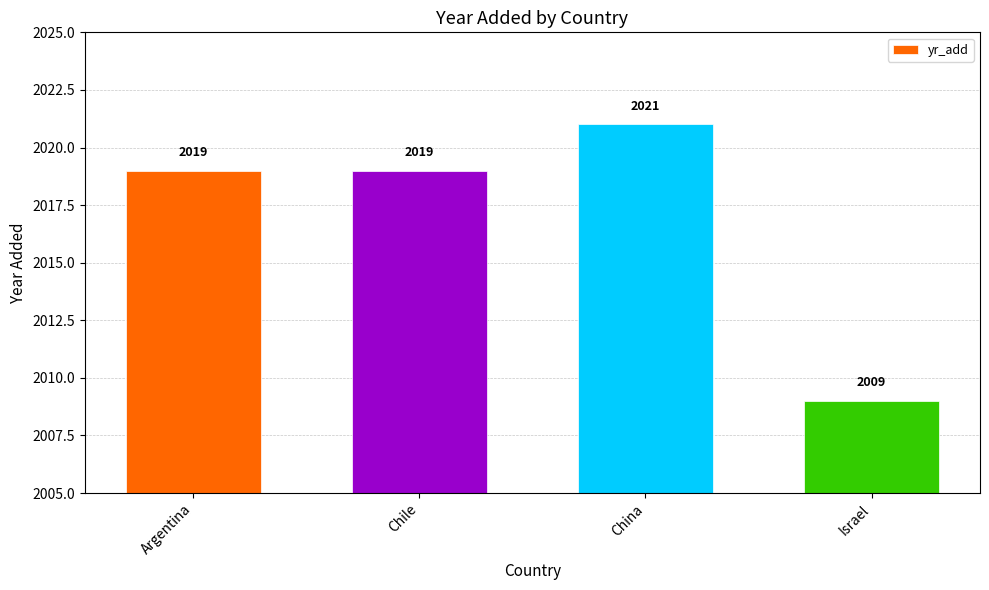

The chart shows a value of 2009 at Israel. True or false?

True